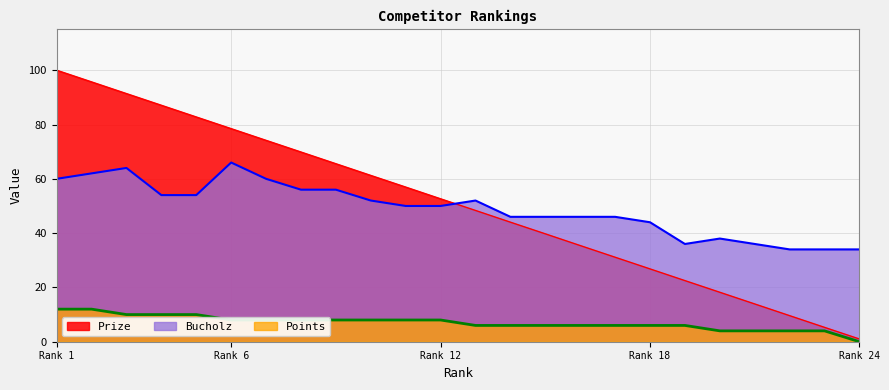

What is the difference between the Points values at 6 and 3?

2.0